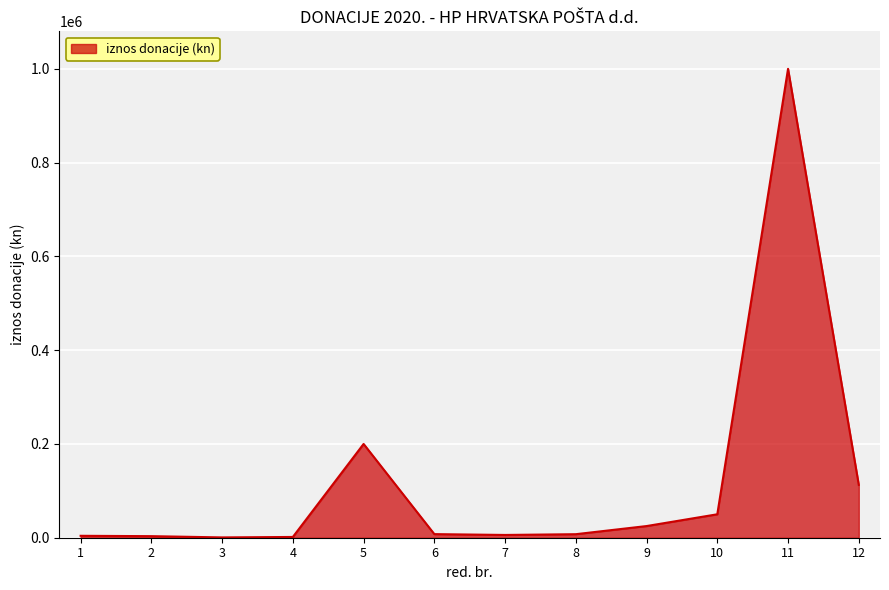

How many series are shown in this chart?

1